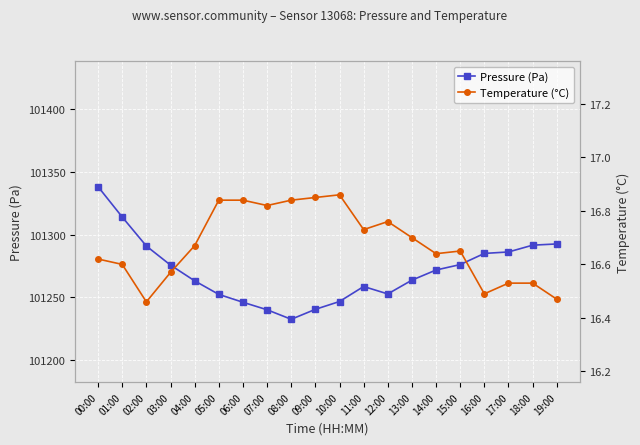

At 06:00, list the series in order from smallest to largest.

Temperature (°C), Pressure (Pa)